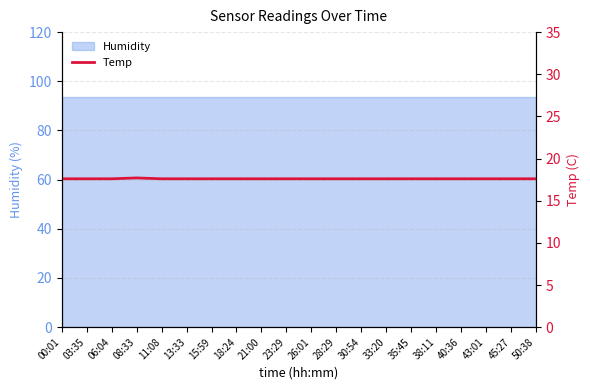

How many lines are shown in the chart?

1